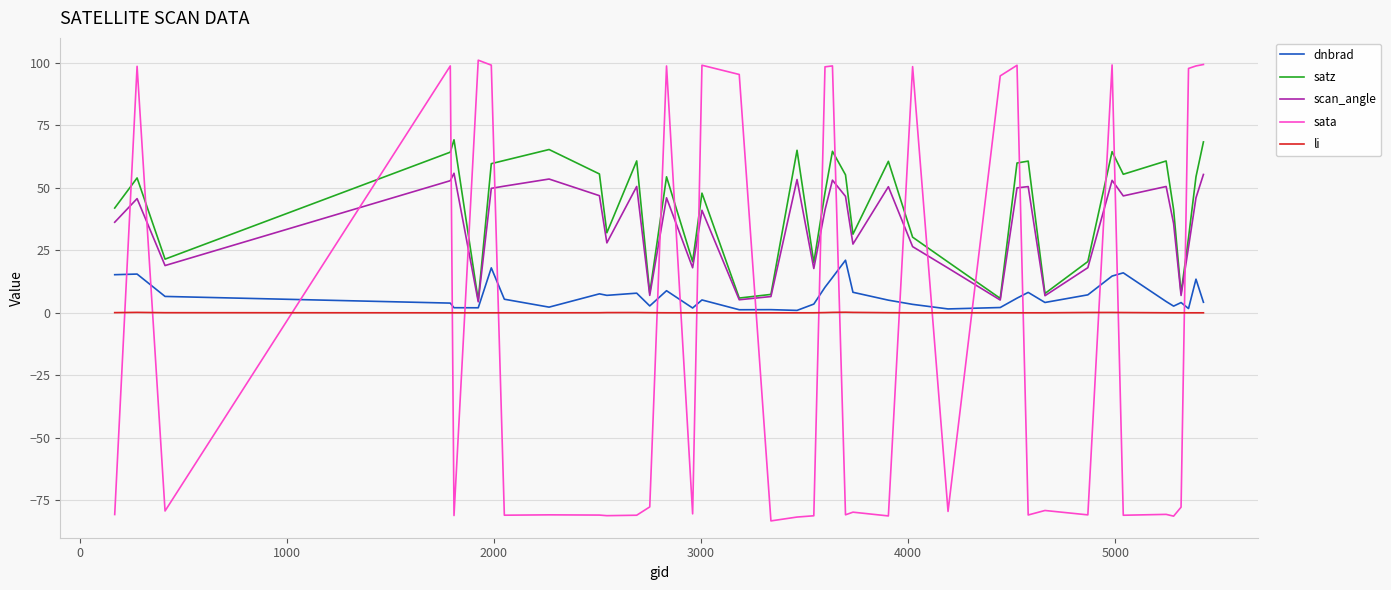

Which series has the widest spread of values?

sata